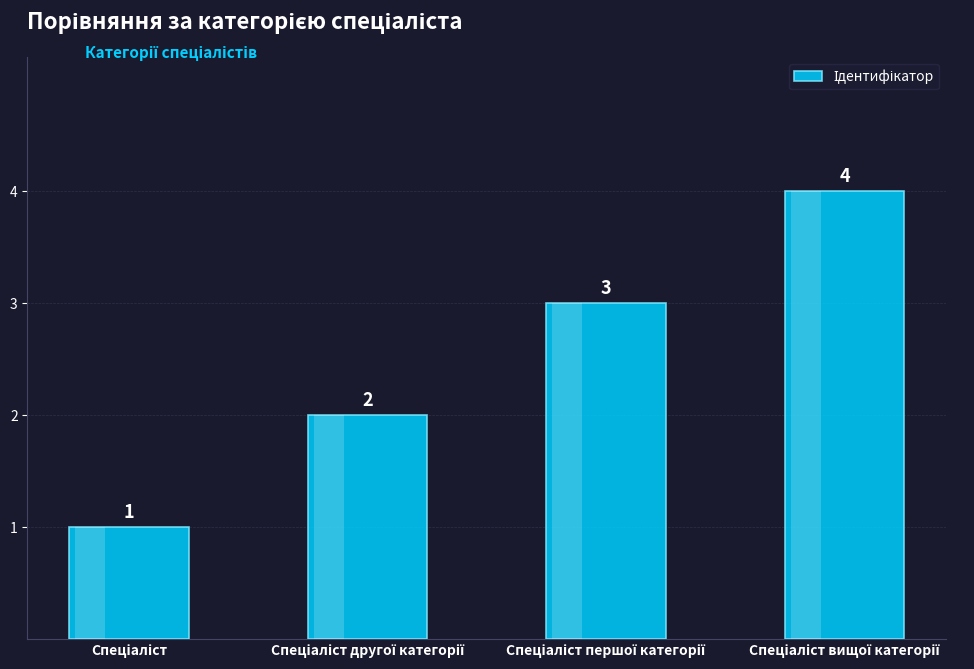

What is the greatest value displayed?

4